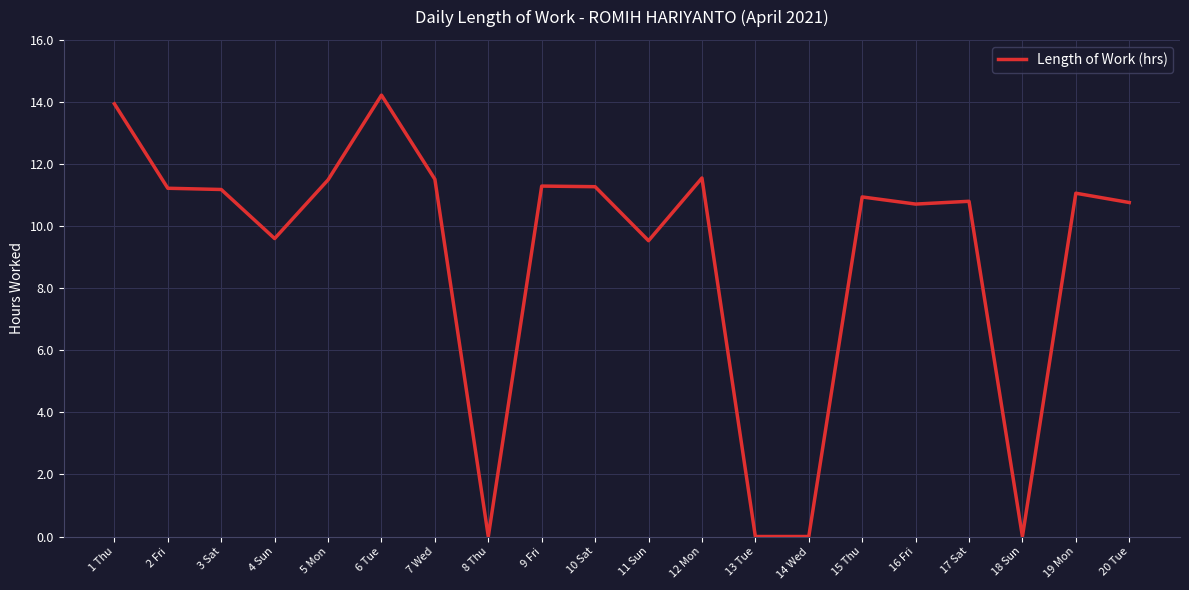

Between 8 Thu and 11 Sun, which is larger?

11 Sun